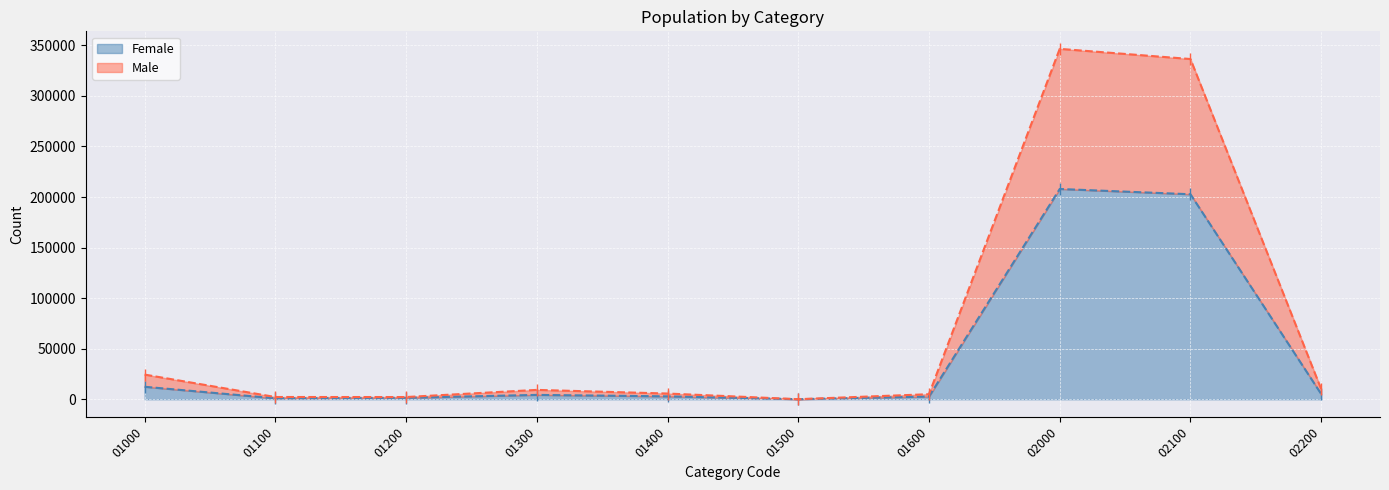

What is the difference between the second highest and minimum values in the Male series?

336403